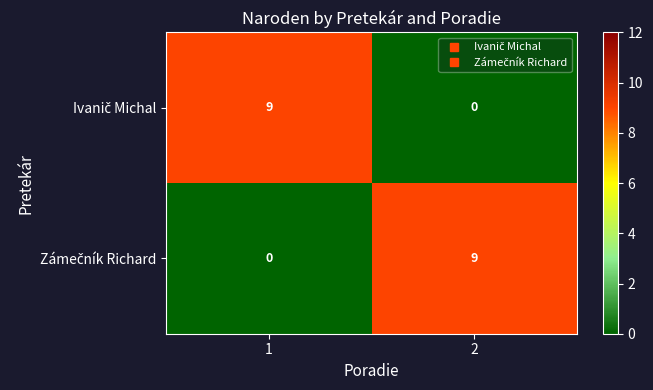

Count the number of data series in this chart.

2